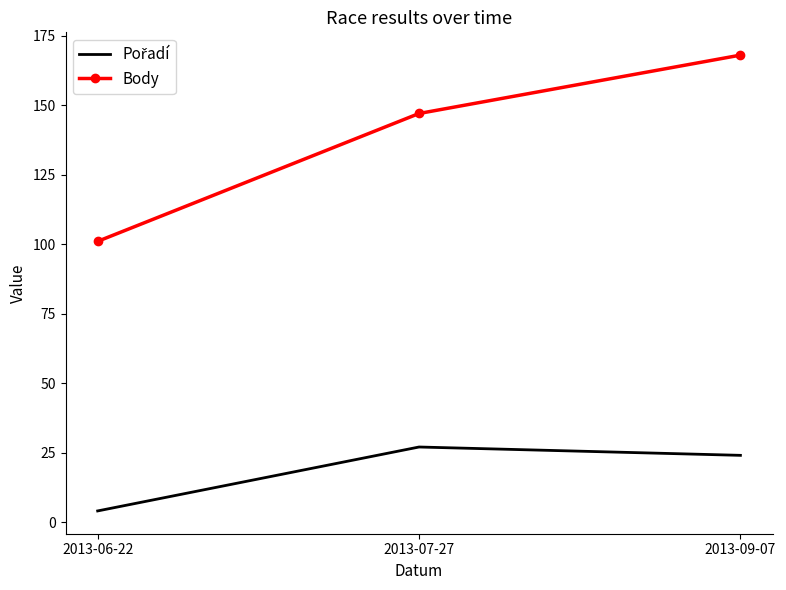

The value of Body at 2013-07-27 is 147. True or false?

True